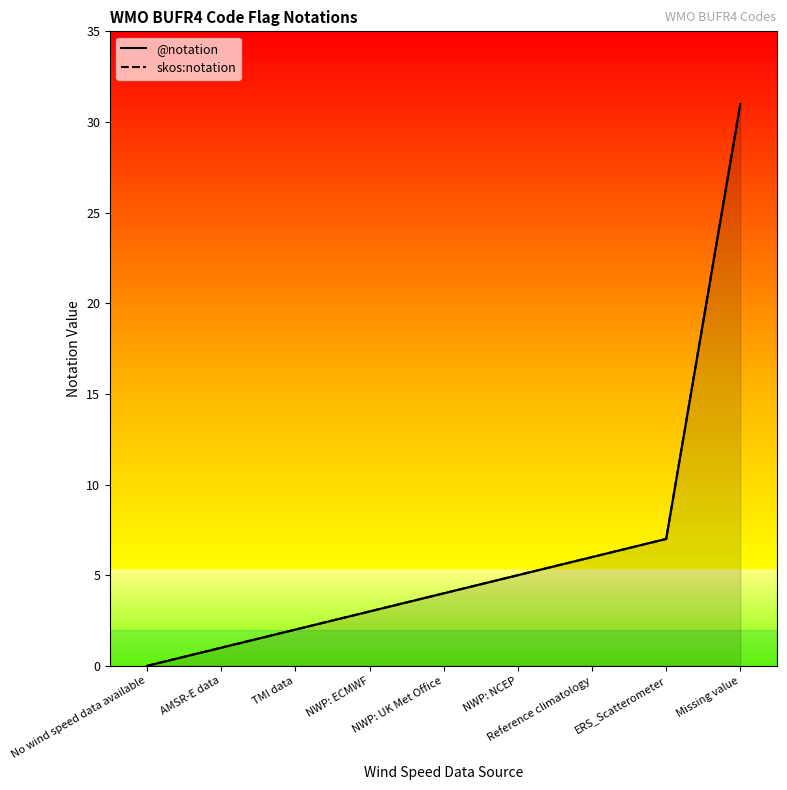

True or false: skos:notation and @notation cross at least once.

False